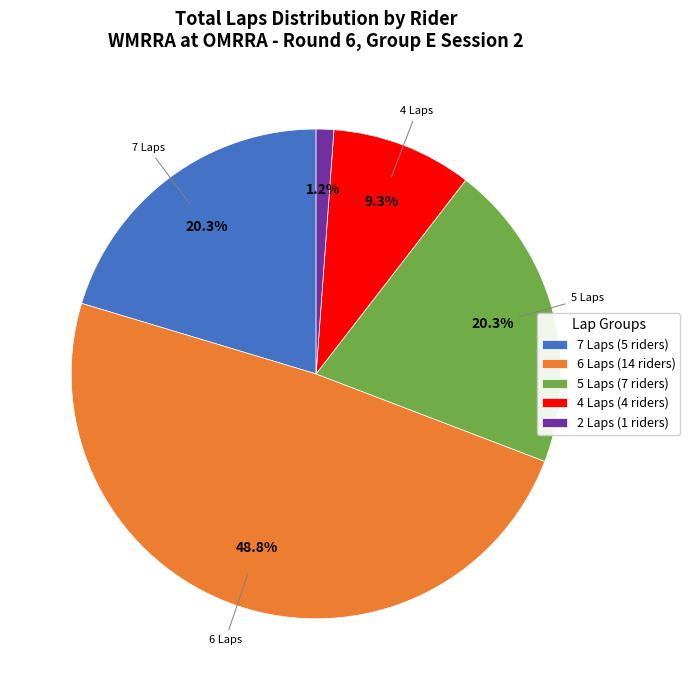

What is the ratio of the value at 7 Laps (5 riders) to the value at 4 Laps (4 riders)?

2.2